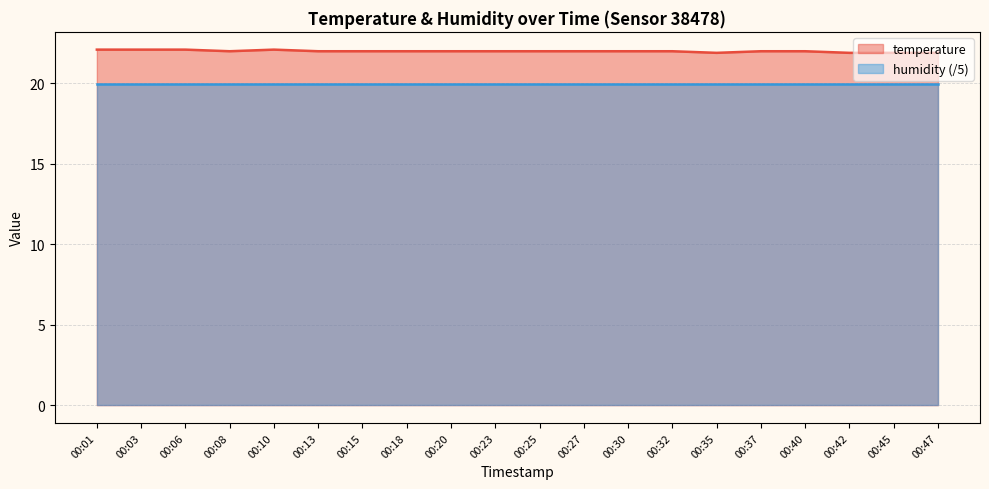

True or false: the data shows 22.0 at 00:08.

True